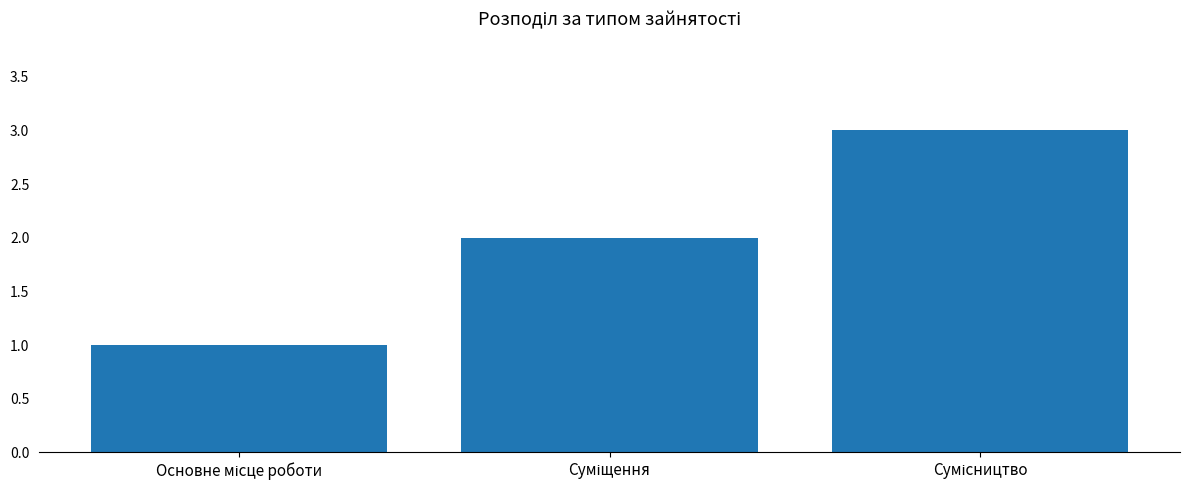

What is the greatest value displayed?

3